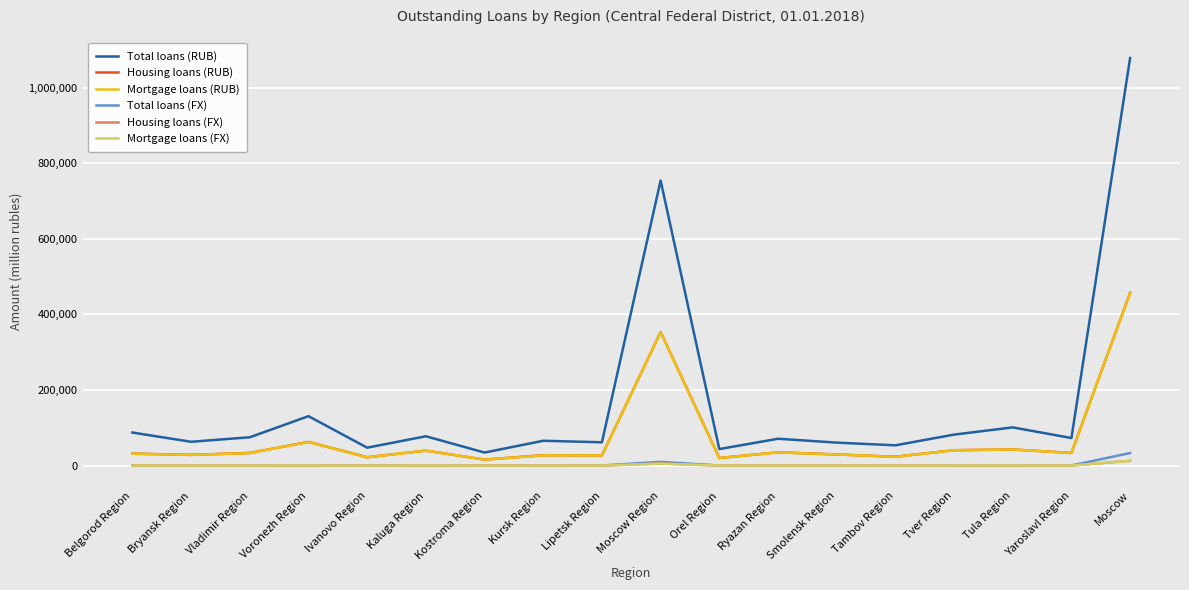

How many lines are shown in the chart?

6